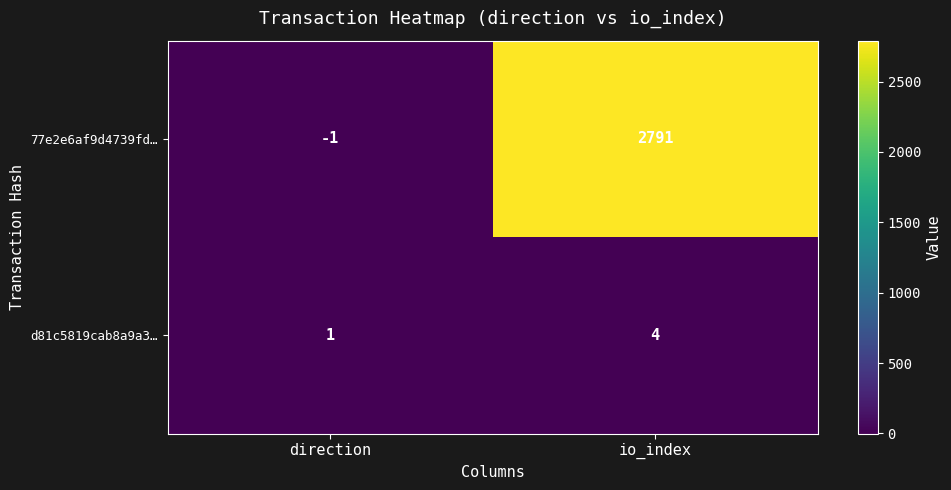

Which category has the highest value across all series?

io_index